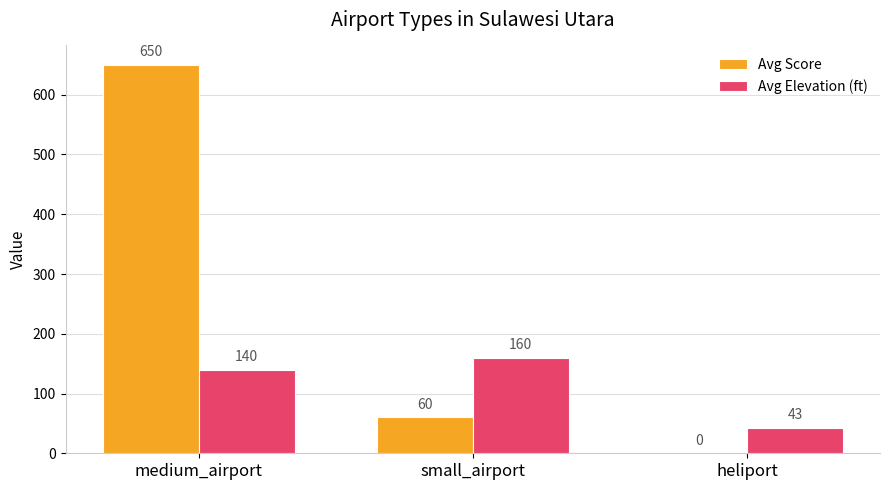

Reading right to left, transcribe all the data shown in this chart.

Avg Score: heliport=0	small_airport=60	medium_airport=650
Avg Elevation (ft): heliport=43	small_airport=160	medium_airport=140